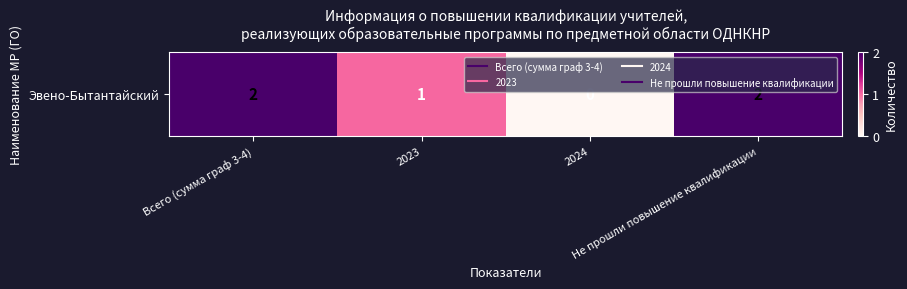

Reading left to right, transcribe all the data shown in this chart.

Всего (сумма граф 3-4)=2	2023=1	2024=0	Не прошли повышение квалификации=2